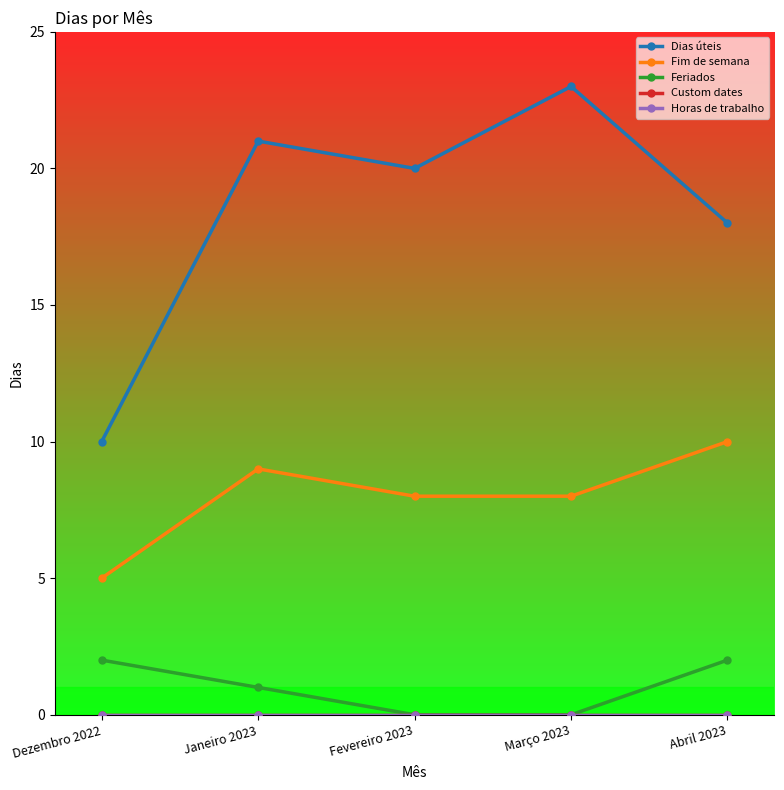

True or false: Fim de semana has more than 2 interior local peaks.

False